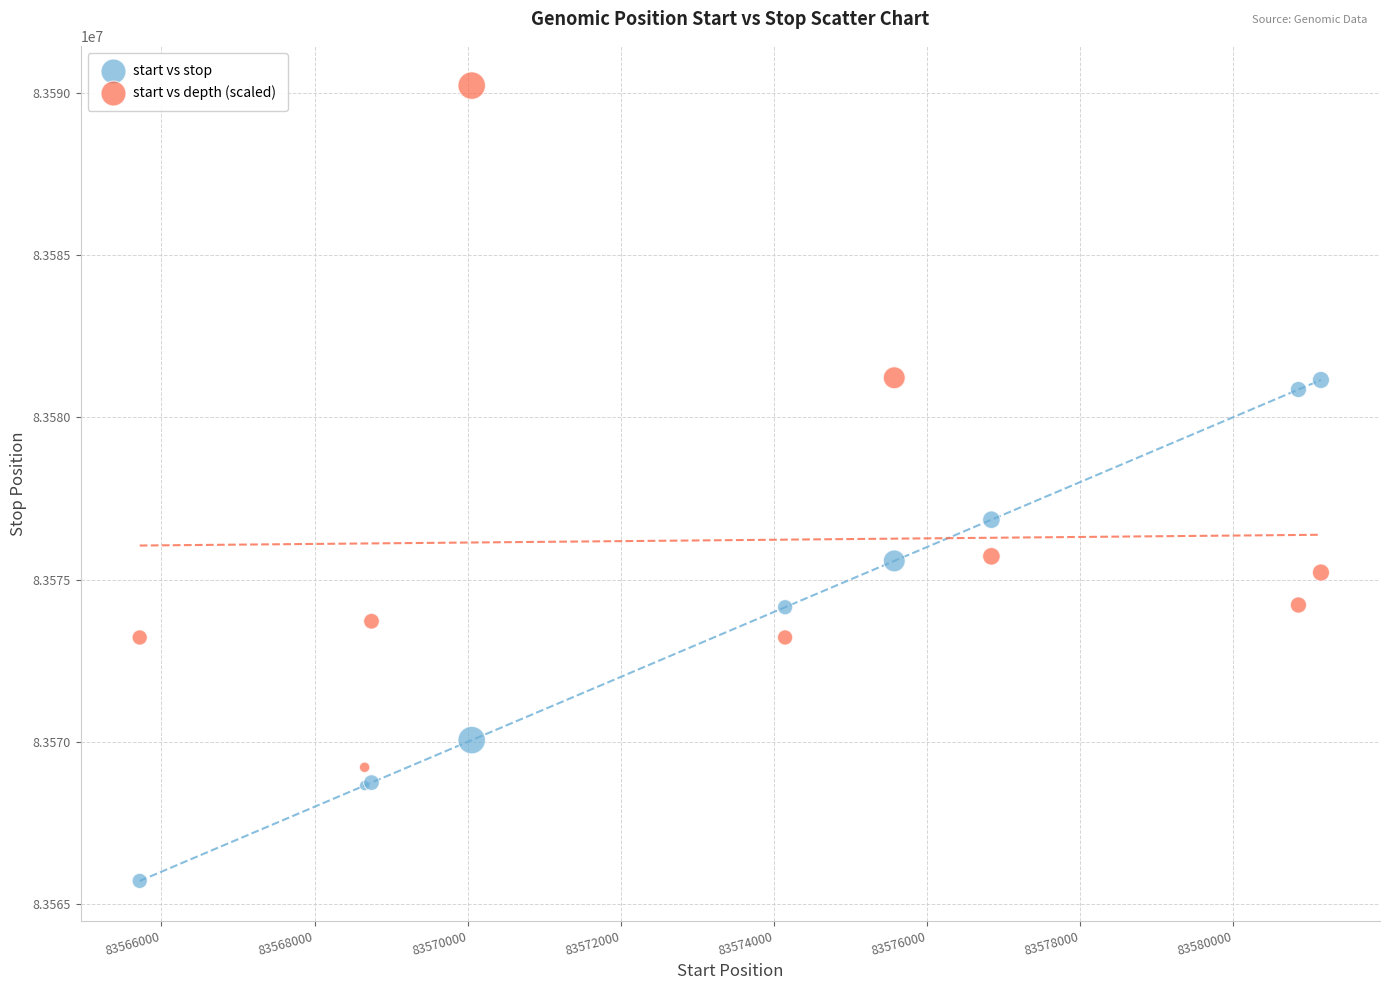

Across all series, what Y value is closest to 83577966?

83576843